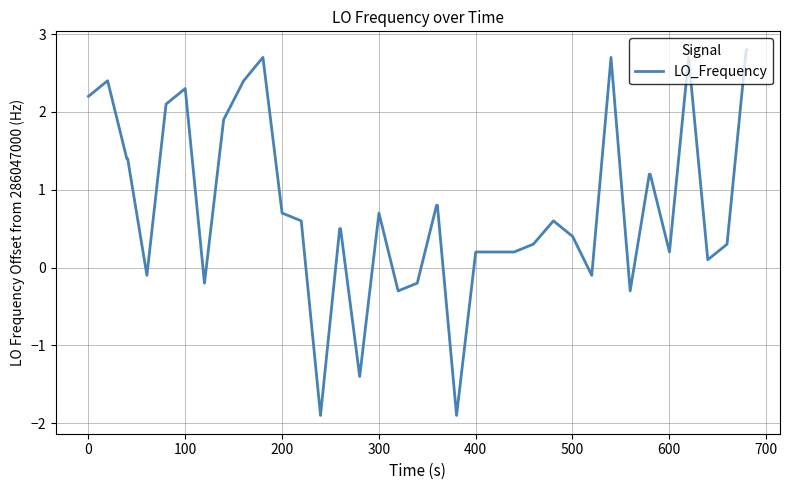

What is the difference between the maximum and minimum values?

4.7